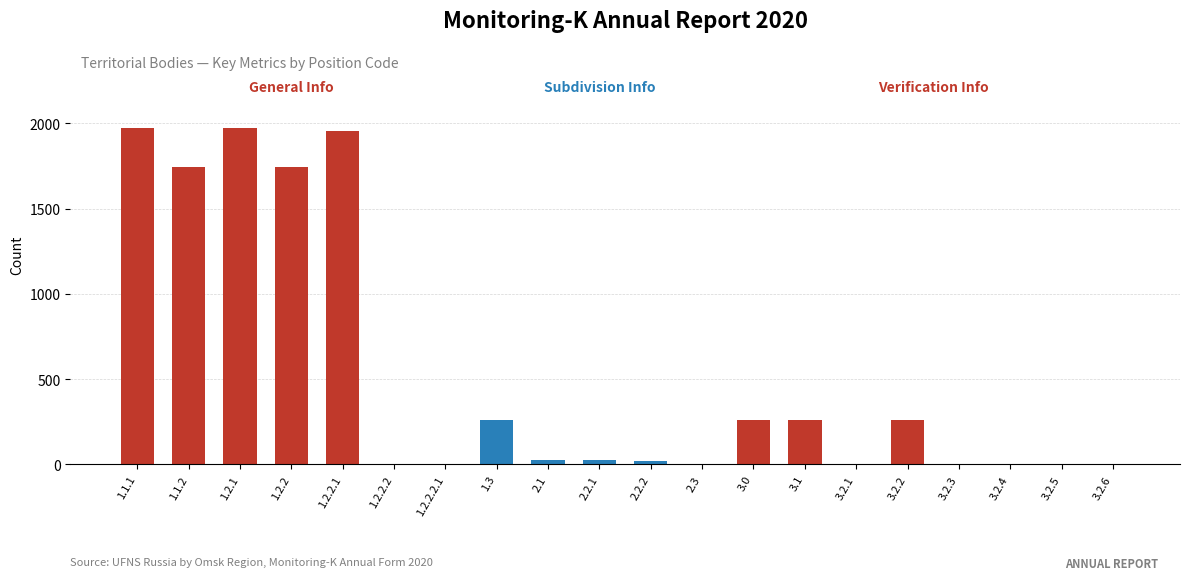

The value at 1.2.1 is 3083. True or false?

False